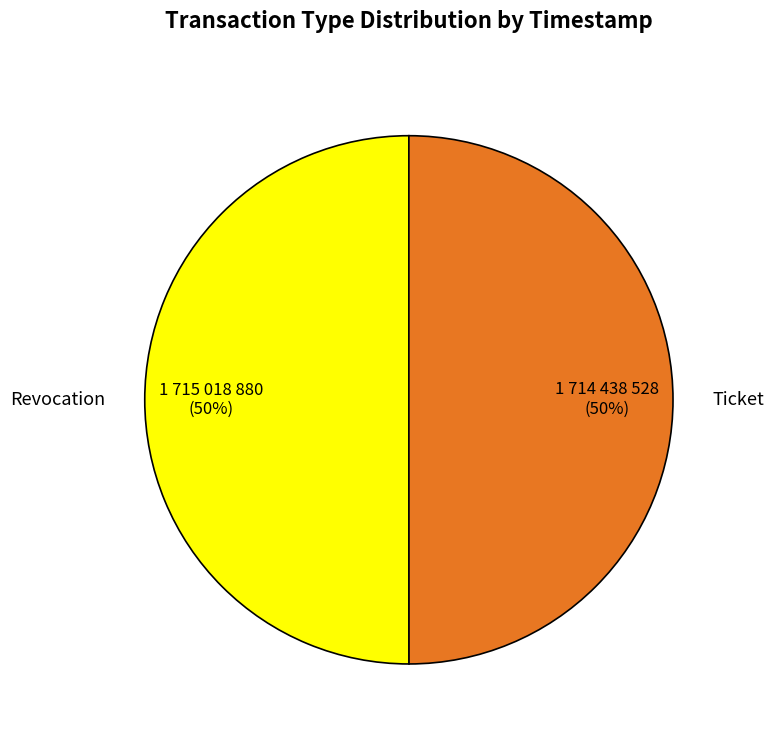

What percentage is the Ticket slice, to the nearest percent?

50%